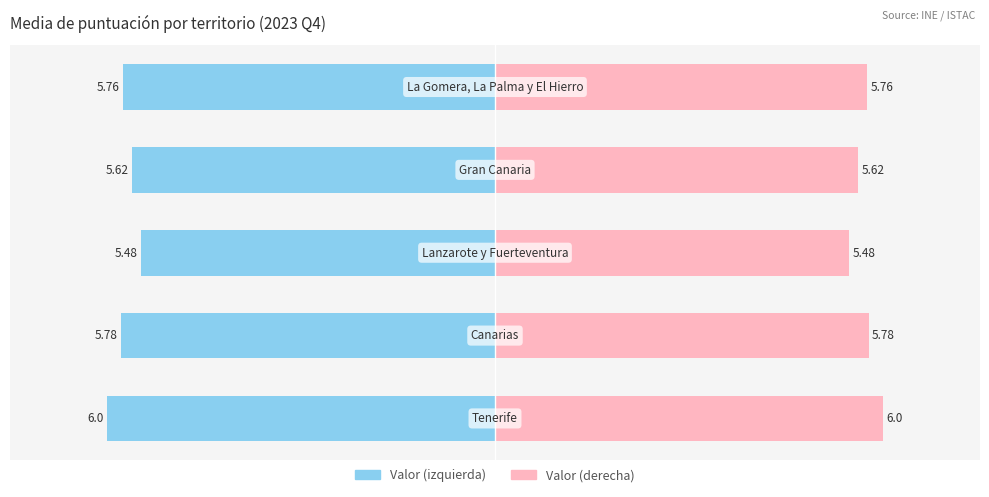

Reading left to right, transcribe all the data shown in this chart.

Tenerife=6.0	Canarias=5.8	Lanzarote y Fuerteventura=5.5	Gran Canaria=5.6	La Gomera, La Palma y El Hierro=5.8